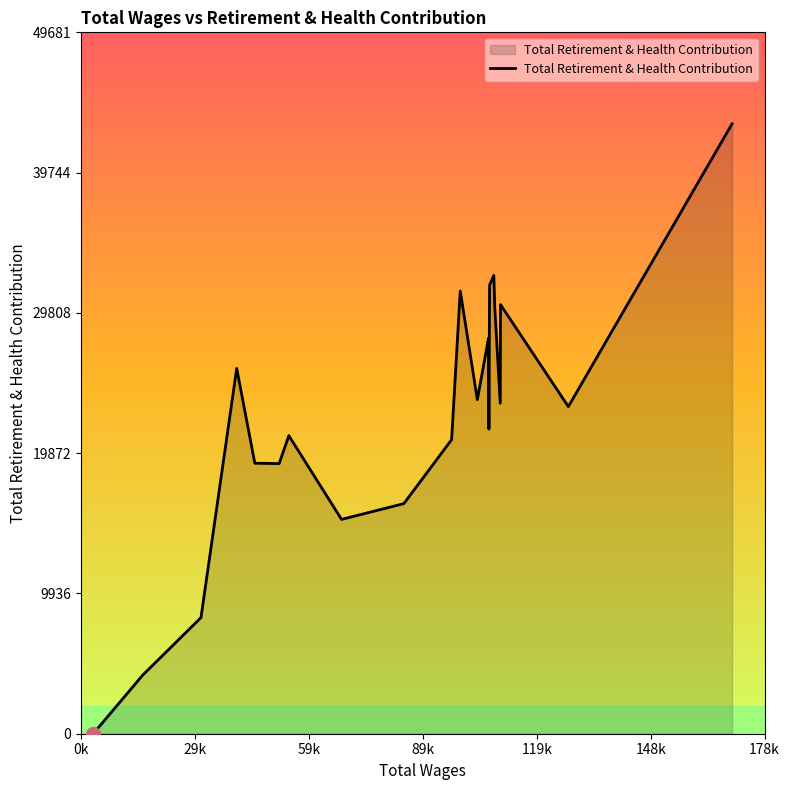

What is the difference between the maximum and minimum values?

43201